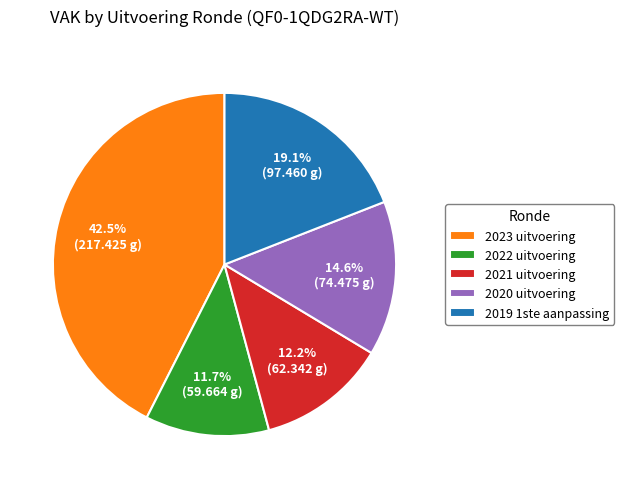

Count the number of slices in the pie.

5